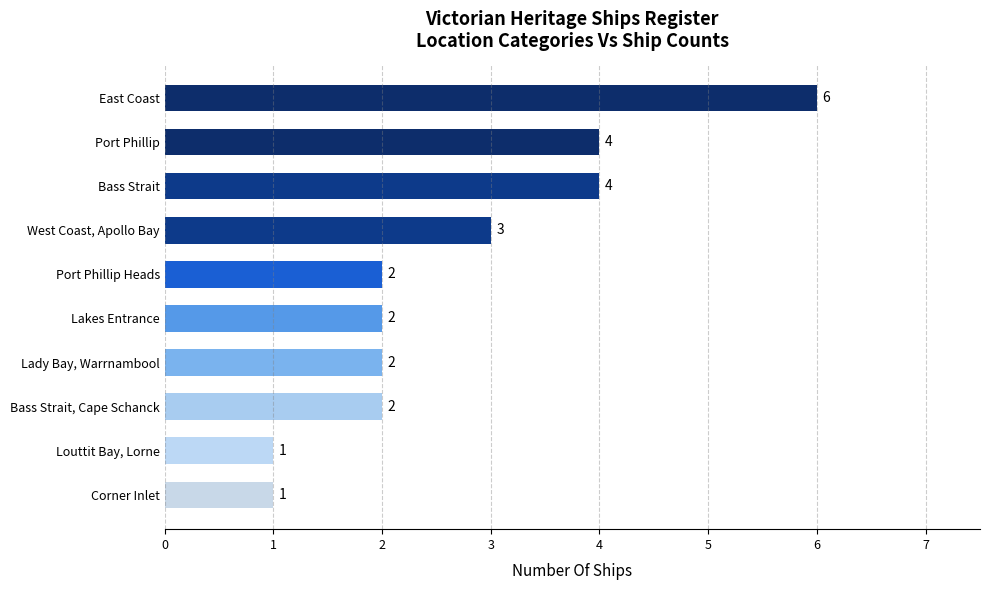

Reading top to bottom, list all the values displayed in this chart.

East Coast=6	Port Phillip=4	Bass Strait=4	West Coast, Apollo Bay=3	Port Phillip Heads=2	Lakes Entrance=2	Lady Bay, Warrnambool=2	Bass Strait, Cape Schanck=2	Louttit Bay, Lorne=1	Corner Inlet=1